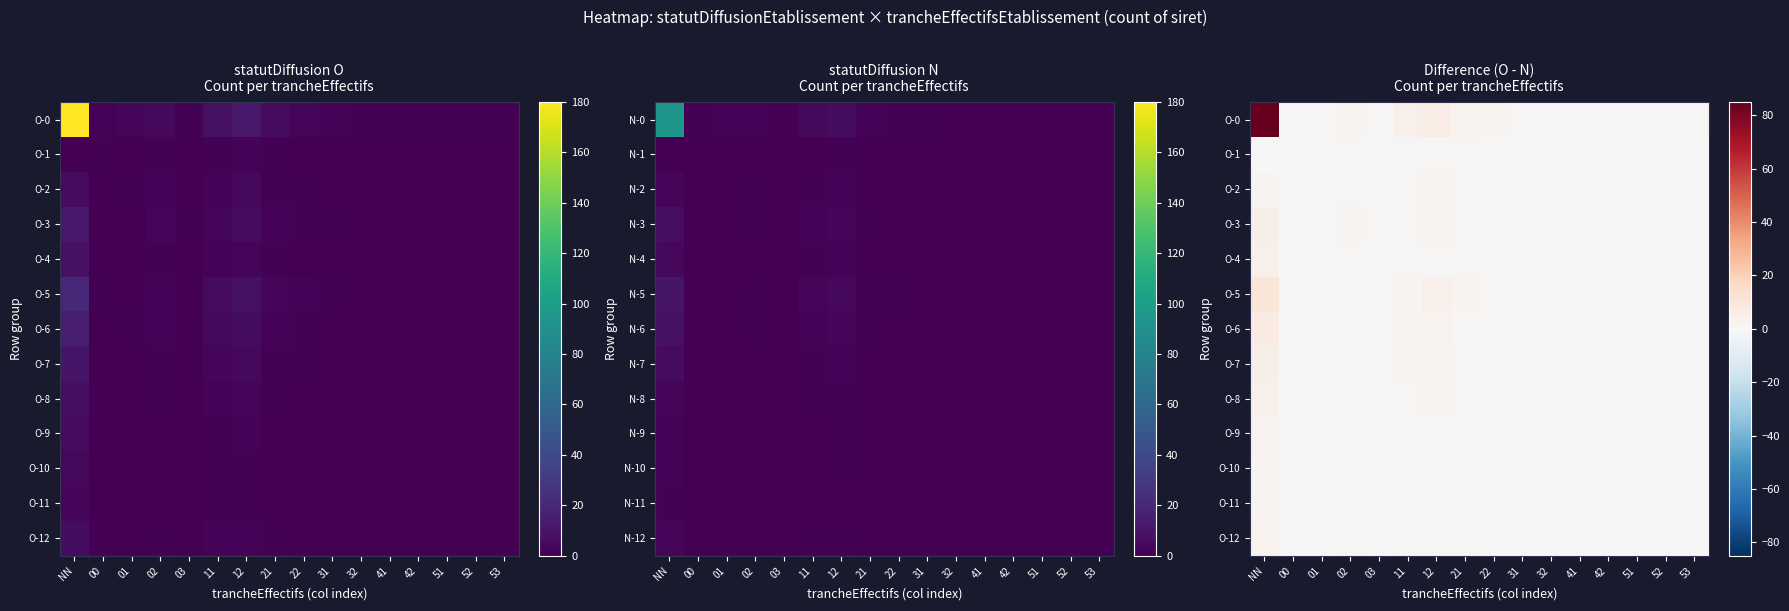

Is it true that O-8 equals 0 at 31?

True